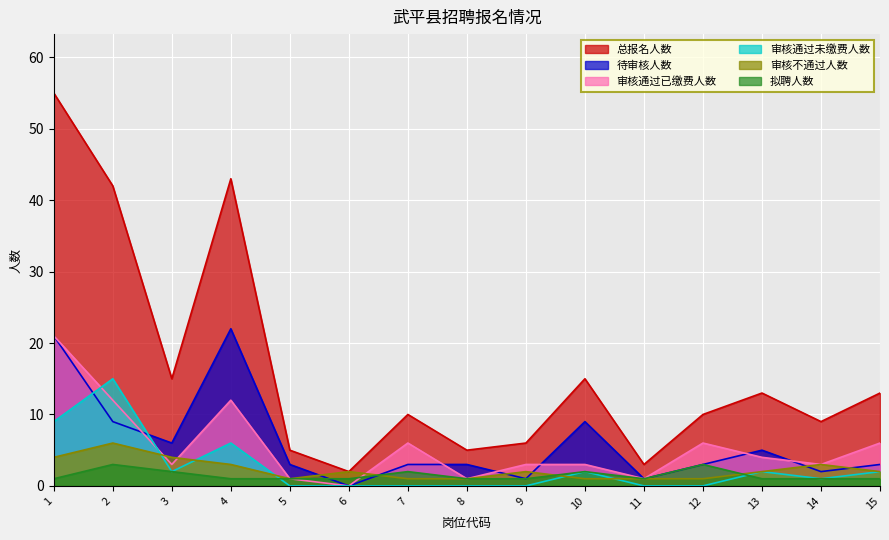

What is the highest value of the 拟聘人数 series?

3